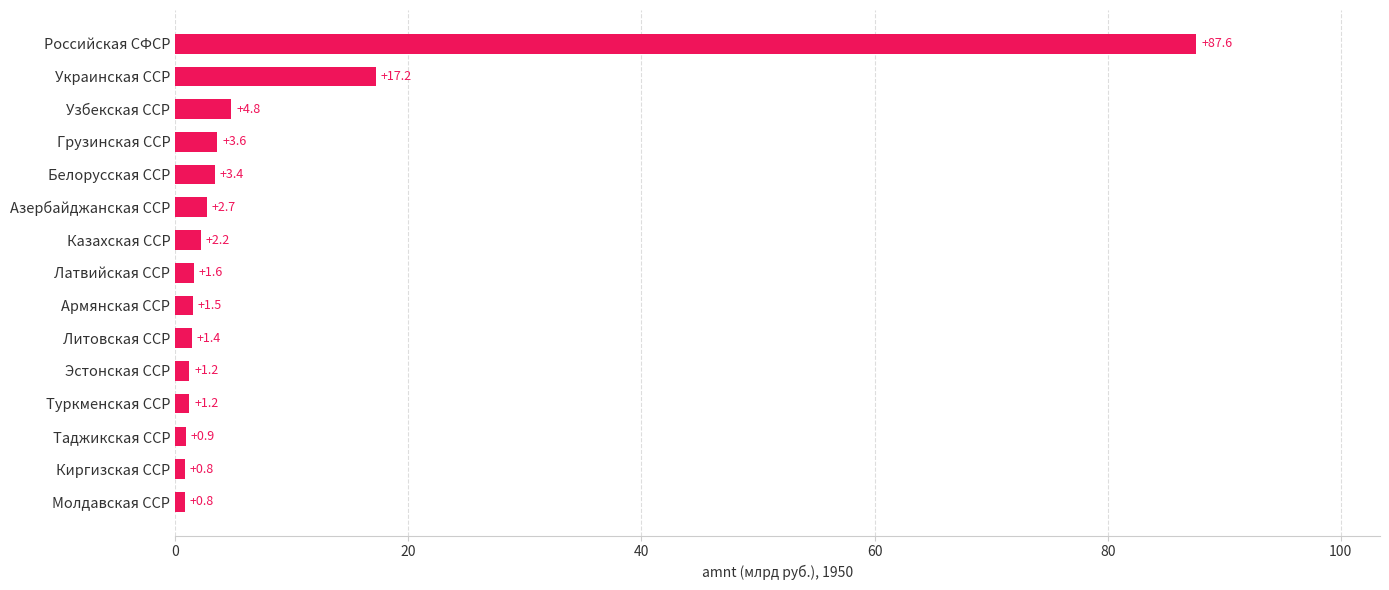

The chart shows a value of 87.6 at Российская СФСР. True or false?

True